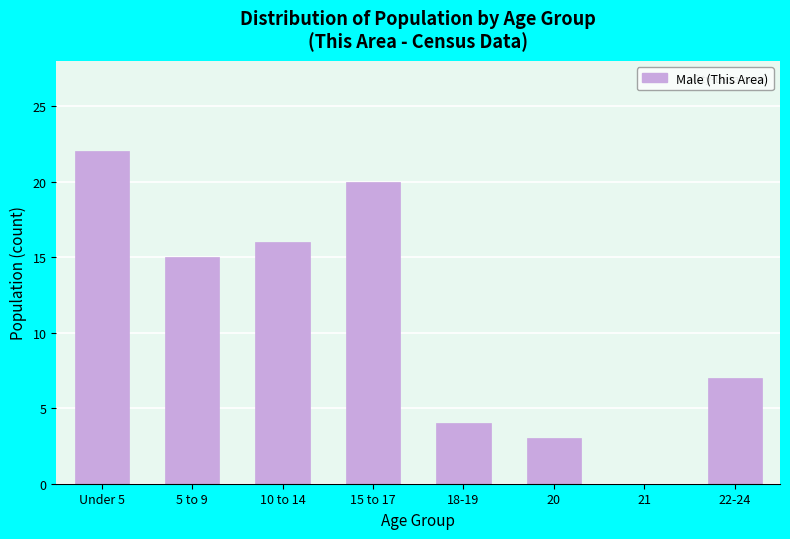

Reading left to right, extract all data points from this chart.

Under 5=22	5 to 9=15	10 to 14=16	15 to 17=20	18-19=4	20=3	21=0	22-24=7